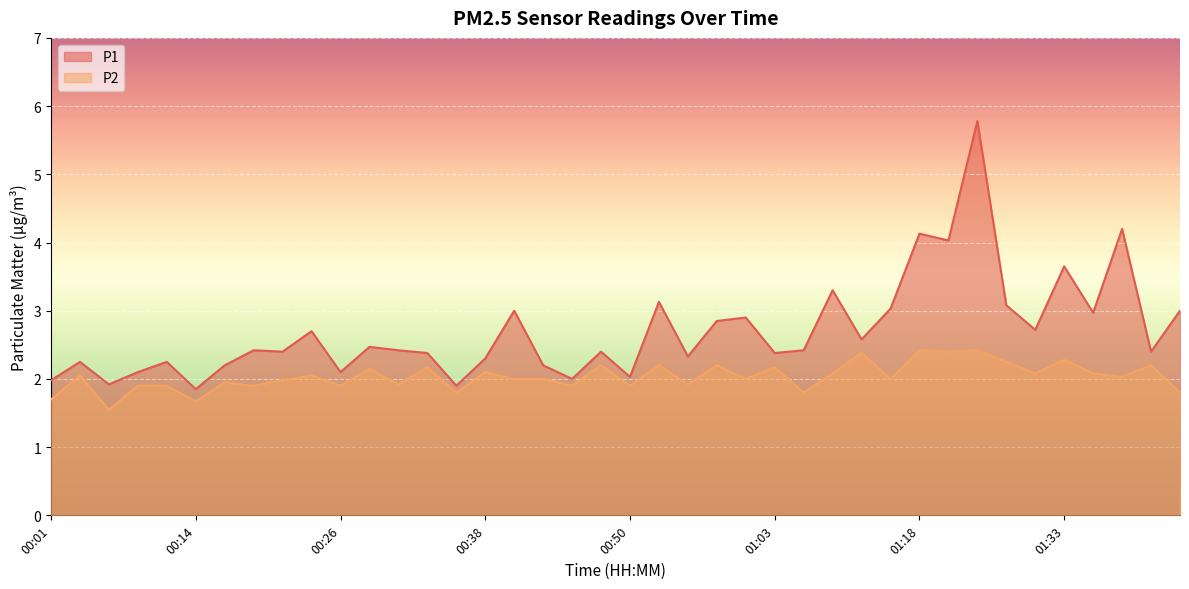

How many data points in P2 are less than 2?

16